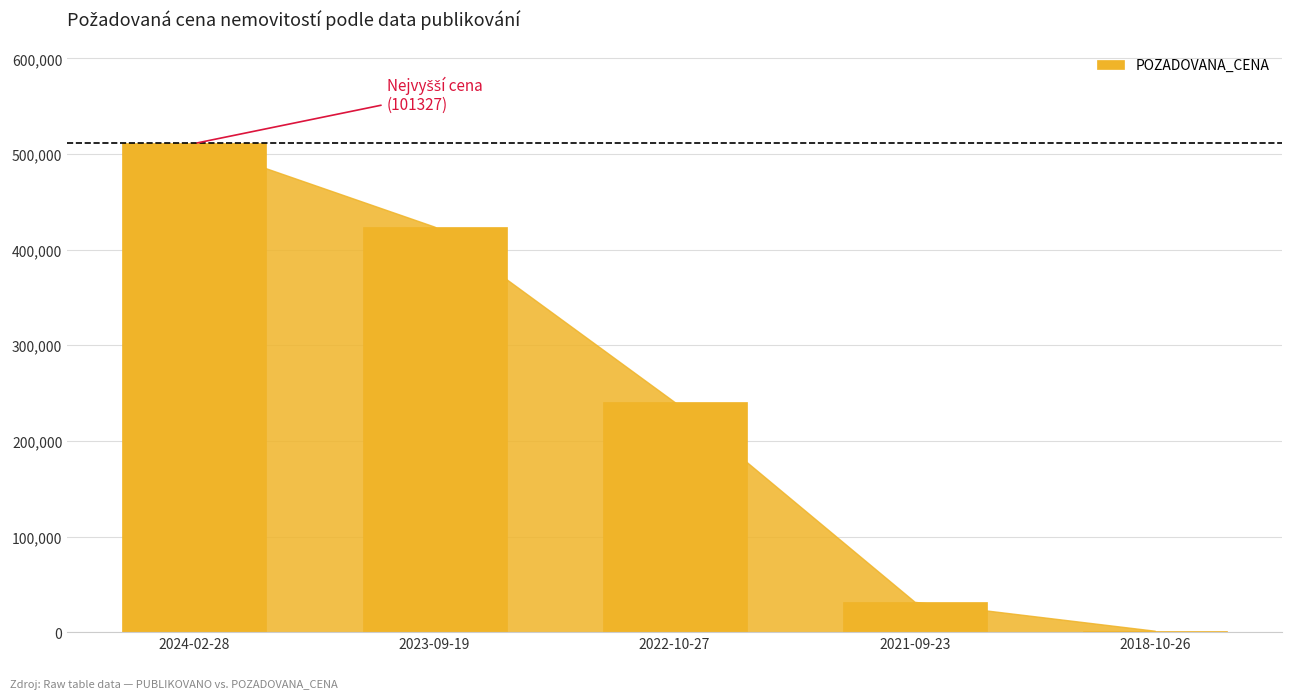

Reading left to right, transcribe all the data shown in this chart.

511000	424000	240600	31700	1486